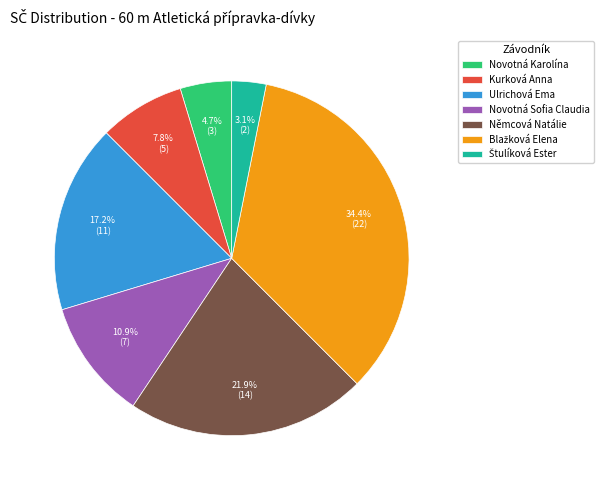

What percentage is NOT represented by Němcová Natálie?

78.1%